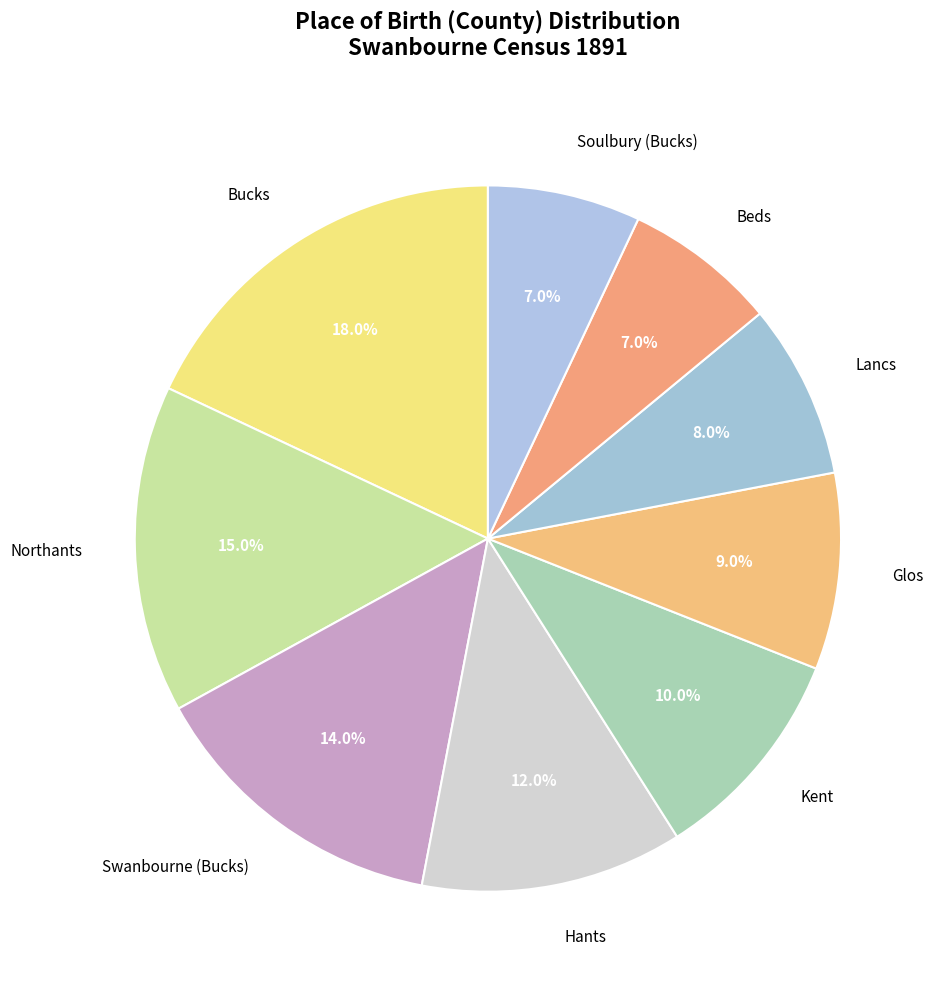

Which category has the biggest portion of the pie?

Bucks